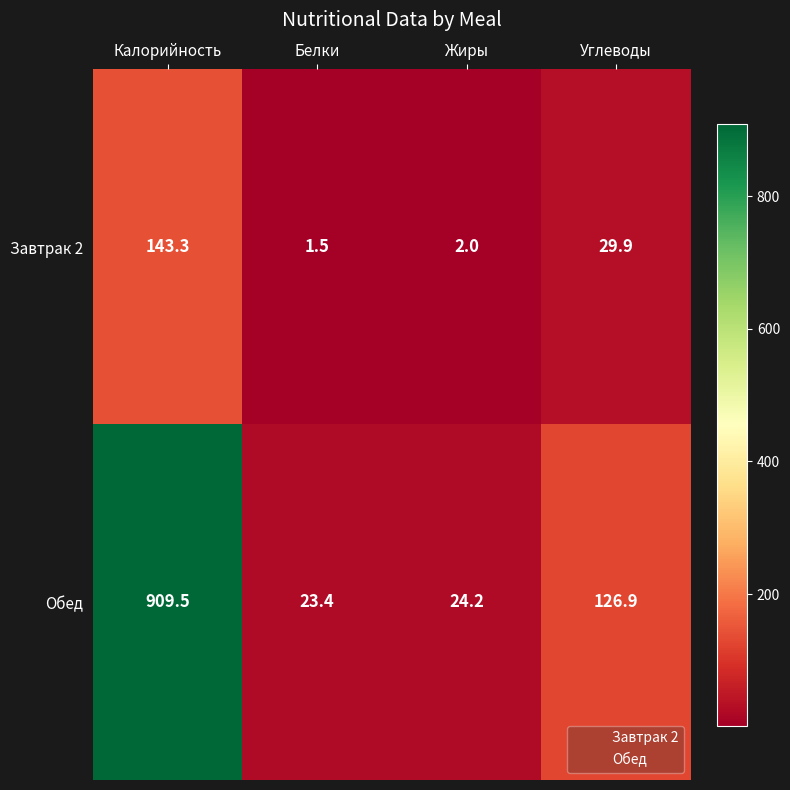

Is the value of Завтрак 2 at Углеводы greater than the value of Обед at Жиры?

Yes